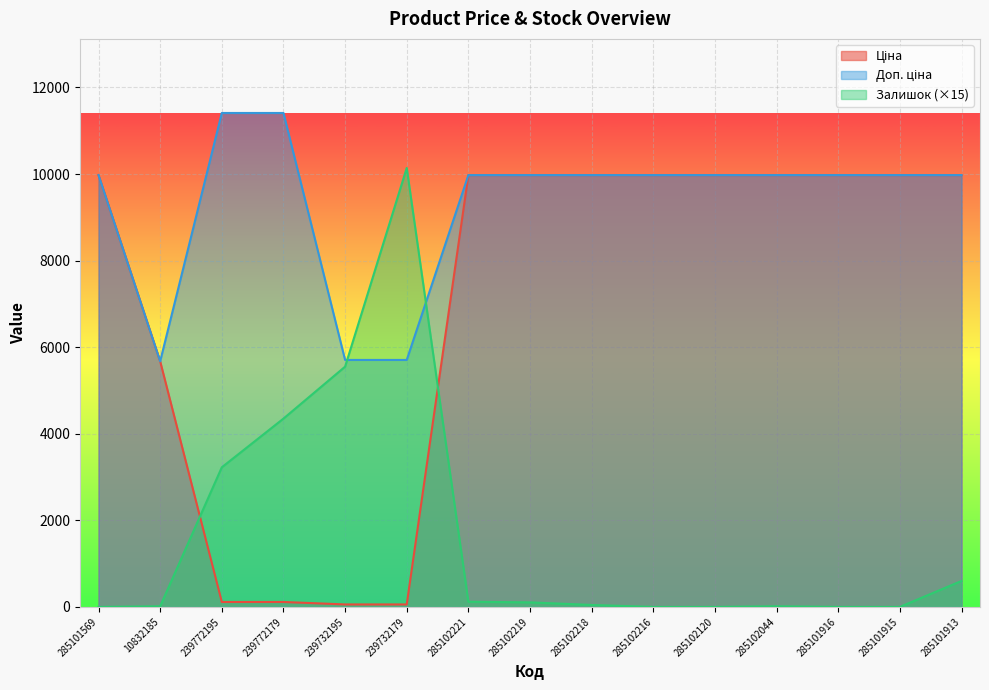

Which series has the largest range (max minus min)?

Залишок (×15)